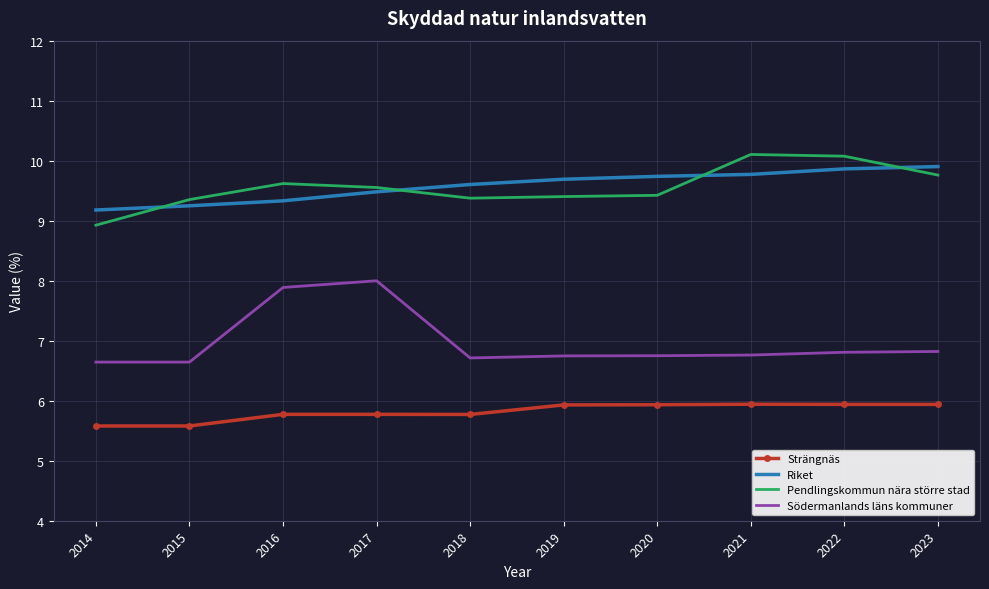

In Strängnäs, how many points are higher than both neighbors (excluding endpoints)?

2